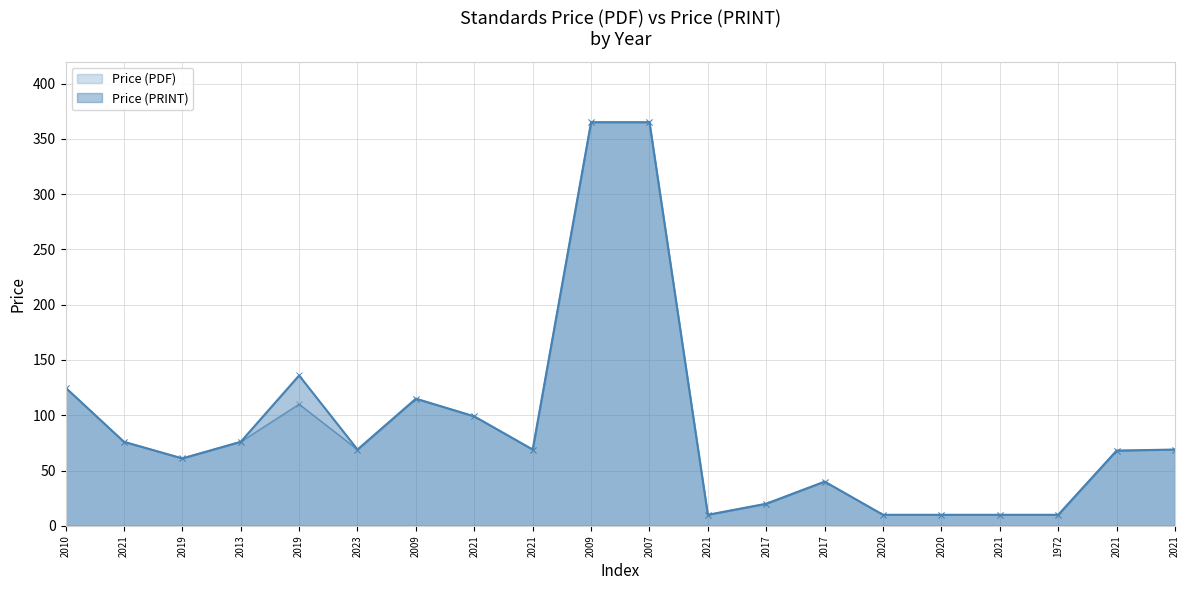

True or false: Price (PDF) and Price (PRINT) cross at least once.

False